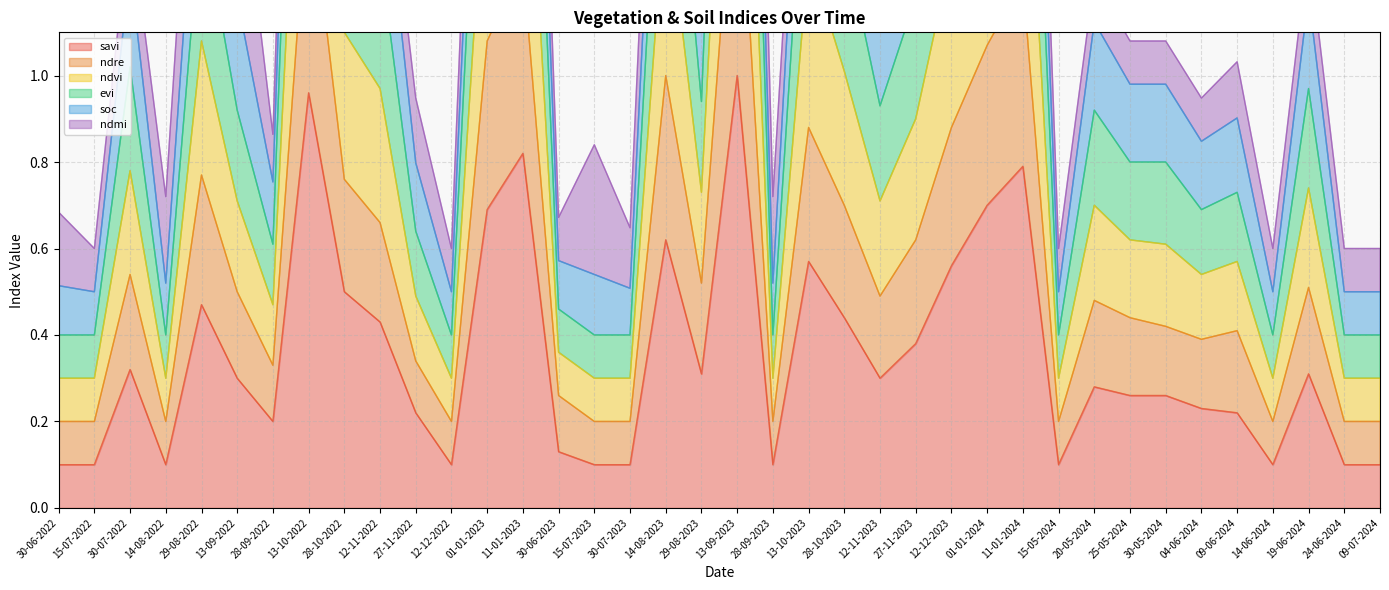

What position from the right is 30-07-2022?

36